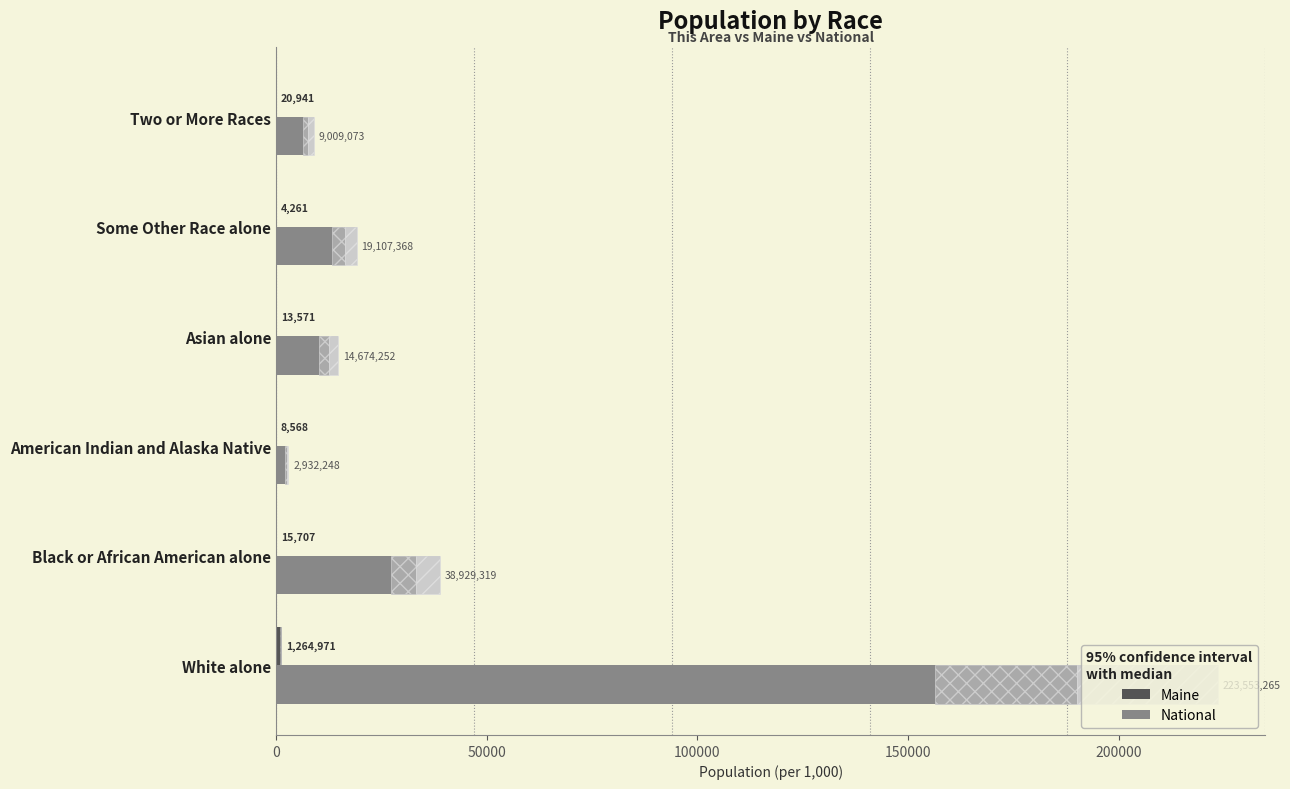

What is the sum of all National (cross-hatch range) values?

46230.8